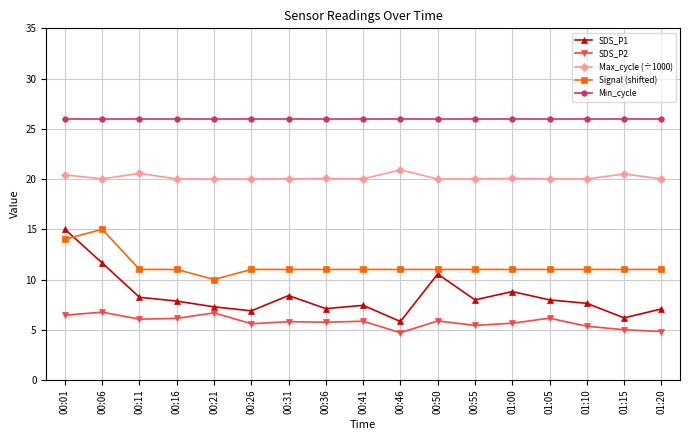

The value of Min_cycle at 00:31 is 44.7. True or false?

False